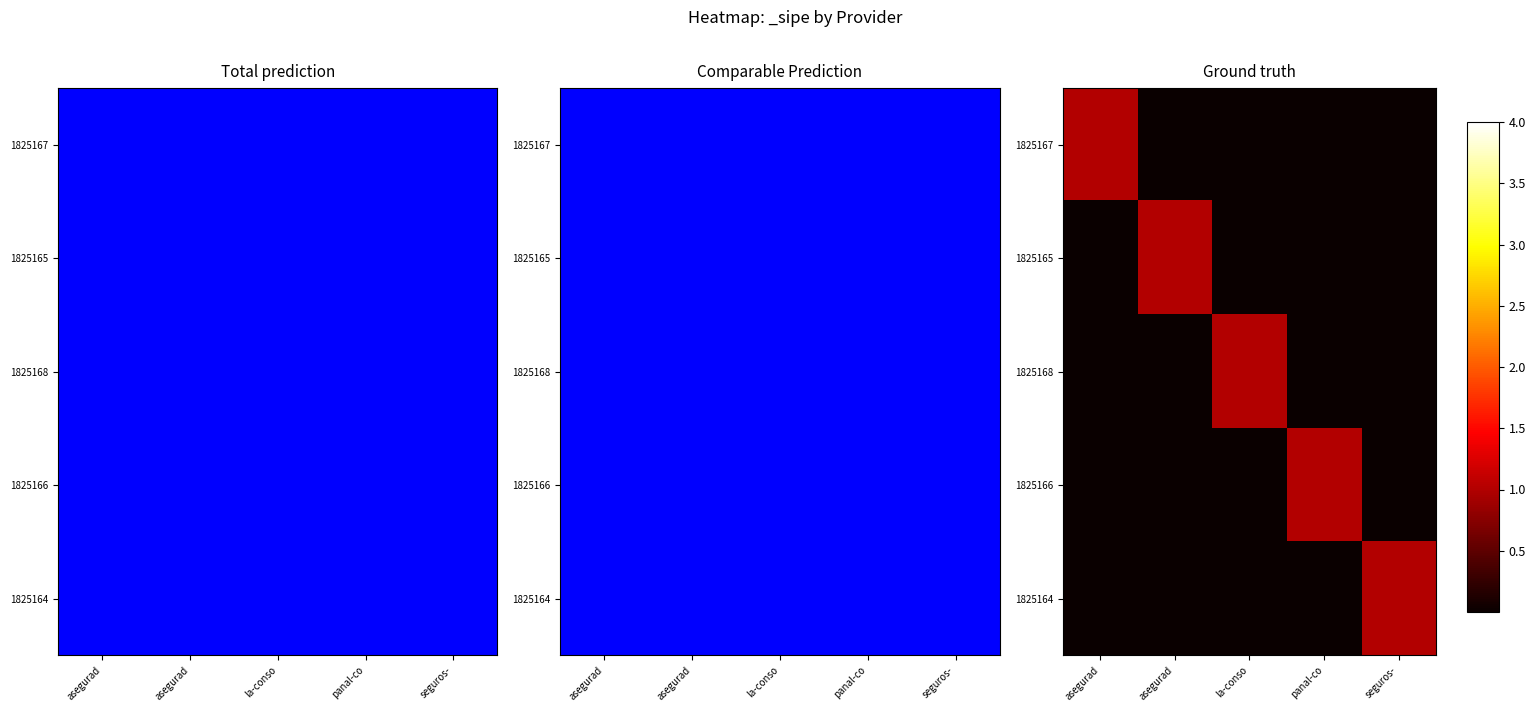

Rank the series by their maximum value, from highest to lowest.

1825167, 1825165, 1825168, 1825166, 1825164